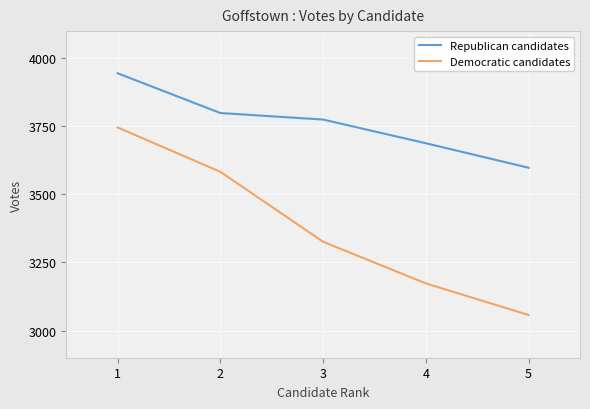

Is this an area chart (filled region under the line)?

No